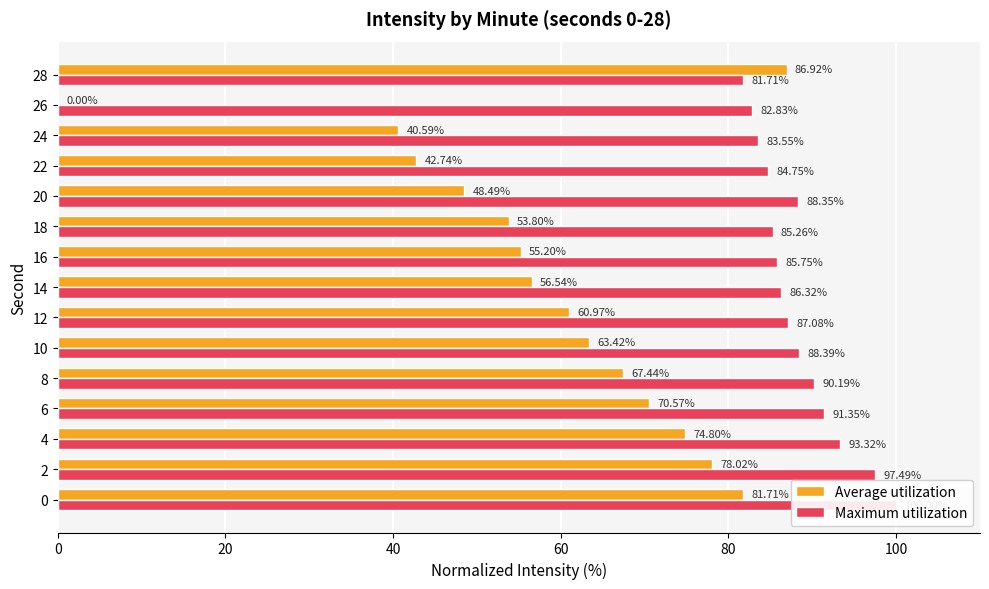

What is the average value of the Average utilization series?

58.7